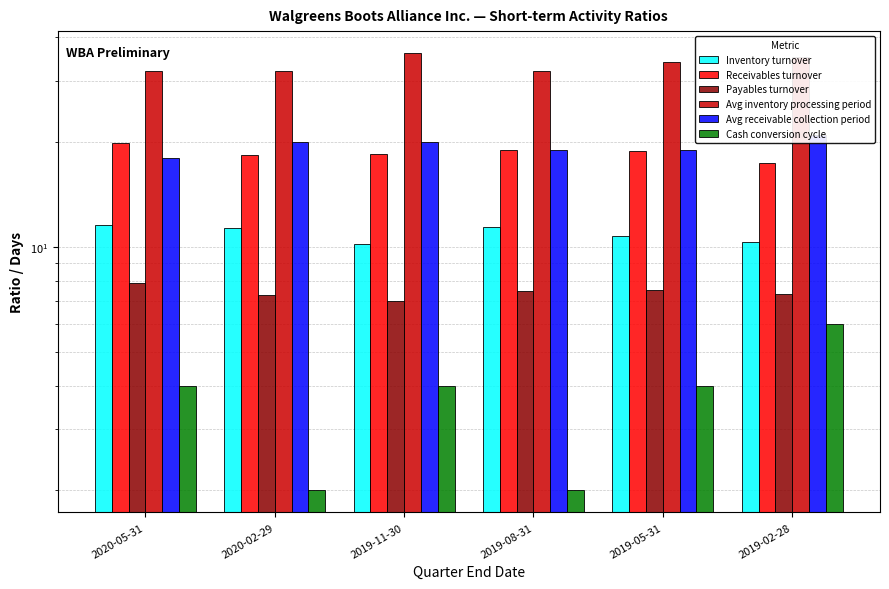

At which label does Payables turnover reach its minimum?

2019-11-30